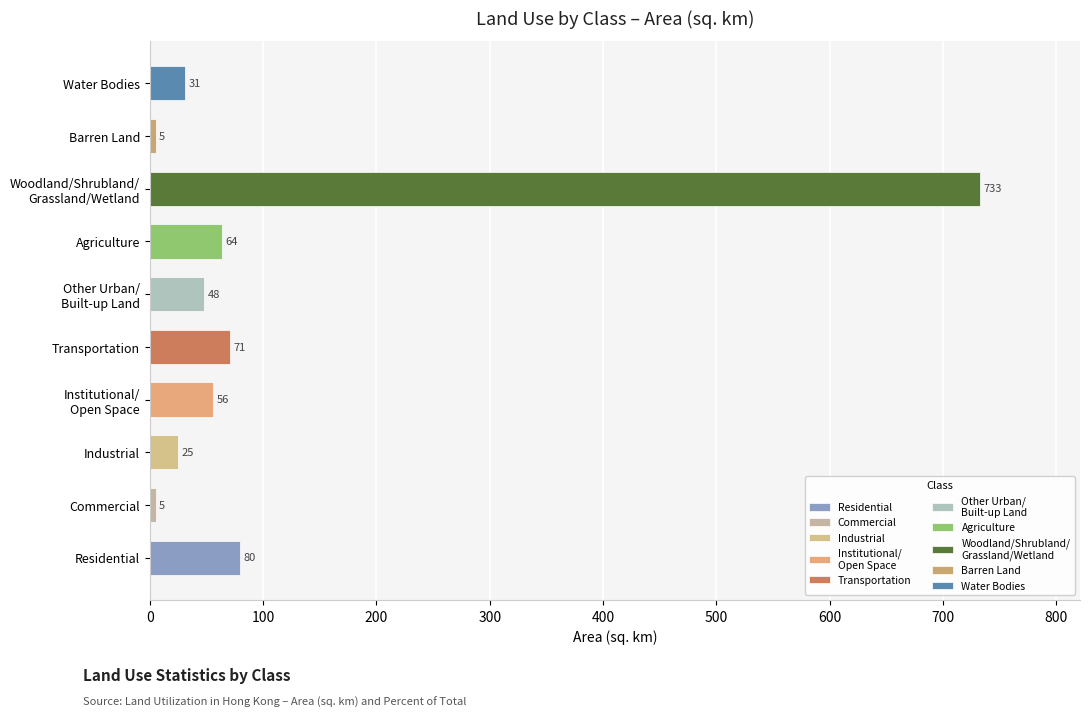

Which has a higher value, Water Bodies or Agriculture?

Agriculture